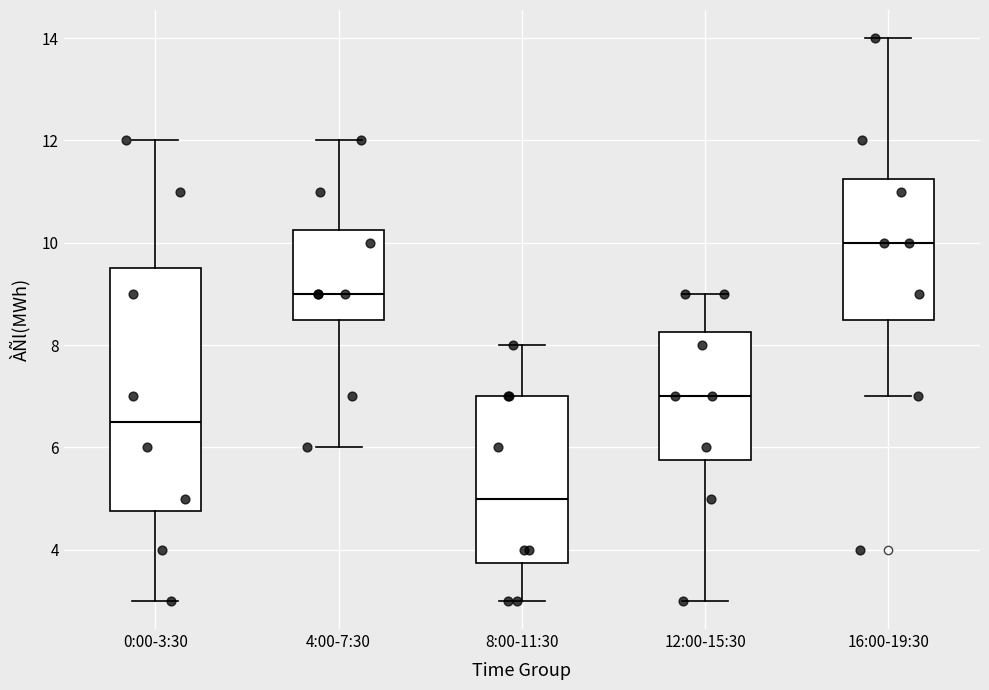

Which box has the highest median line?

16:00-19:30